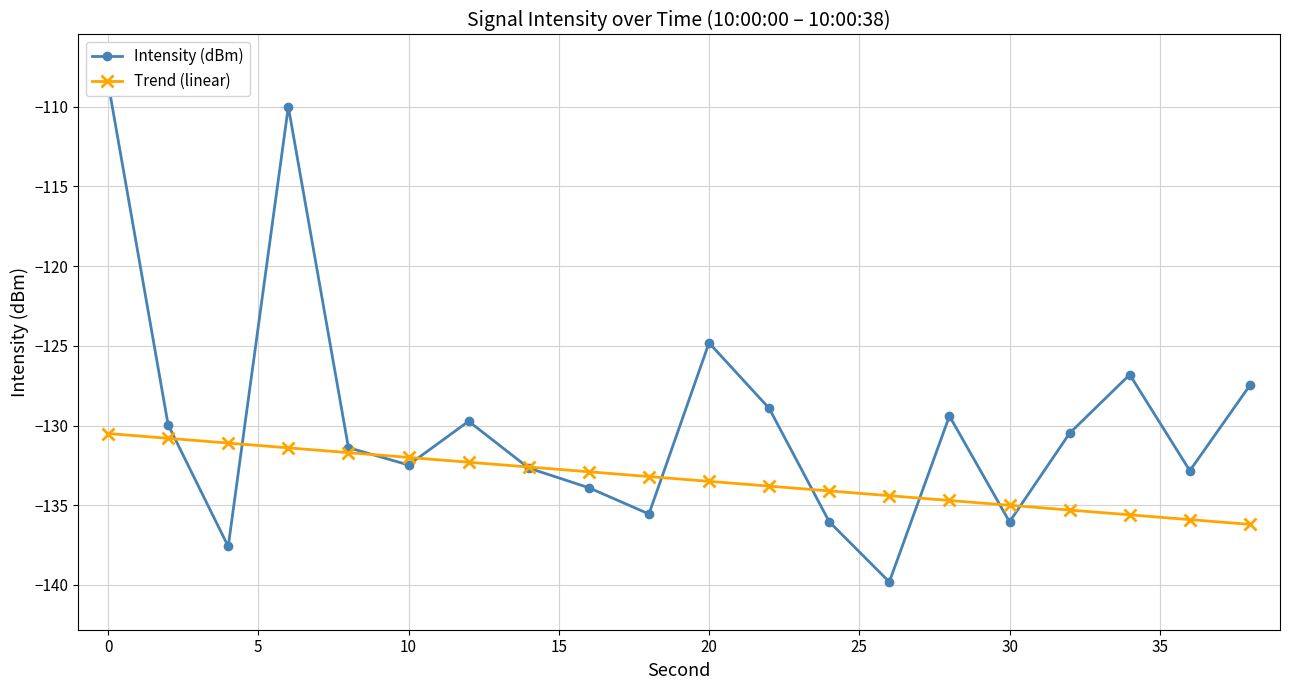

What is the maximum value for Trend (linear)?

-130.5